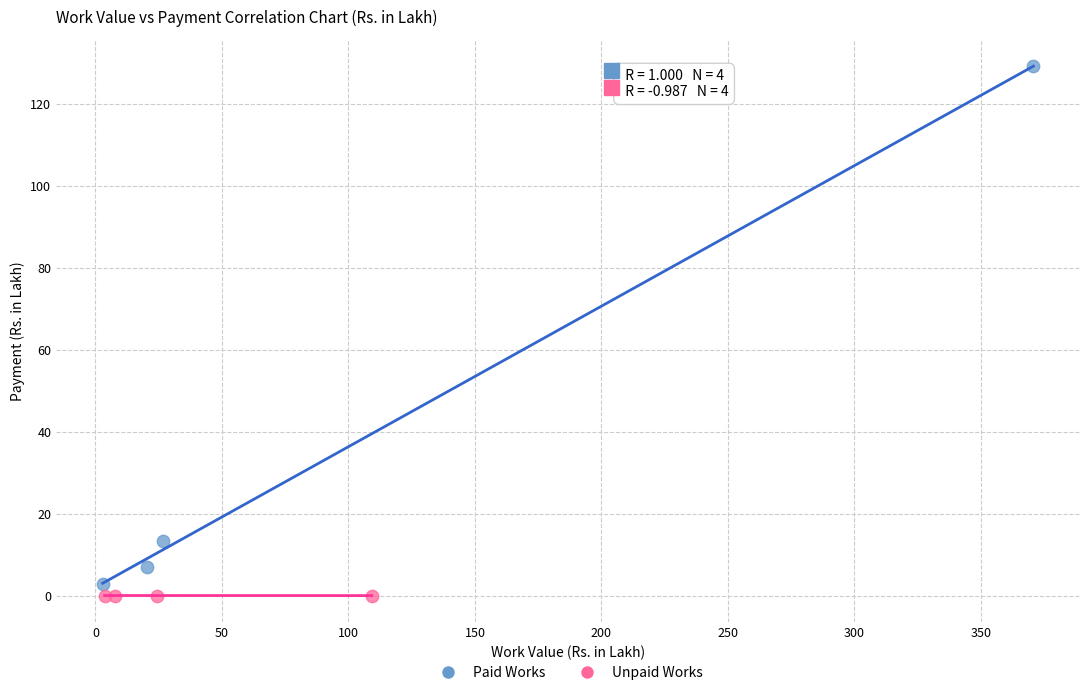

Which series reaches the maximum Y coordinate?

Paid Works